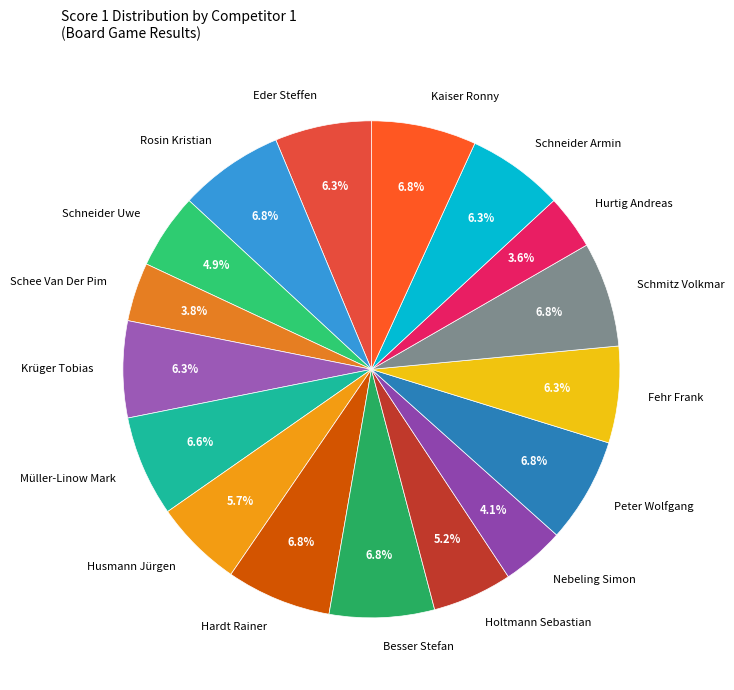

How many segments does this pie chart have?

17